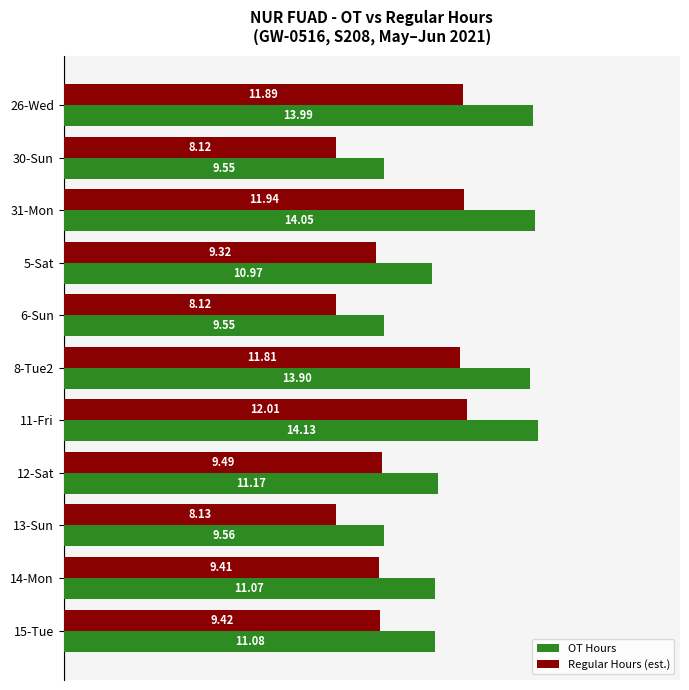

Is the value of OT Hours at 6-Sun greater than the value of Regular Hours (est.) at 6-Sun?

Yes